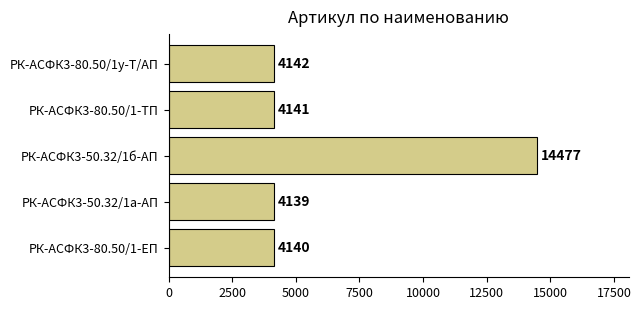

How many data points does each series have?

5